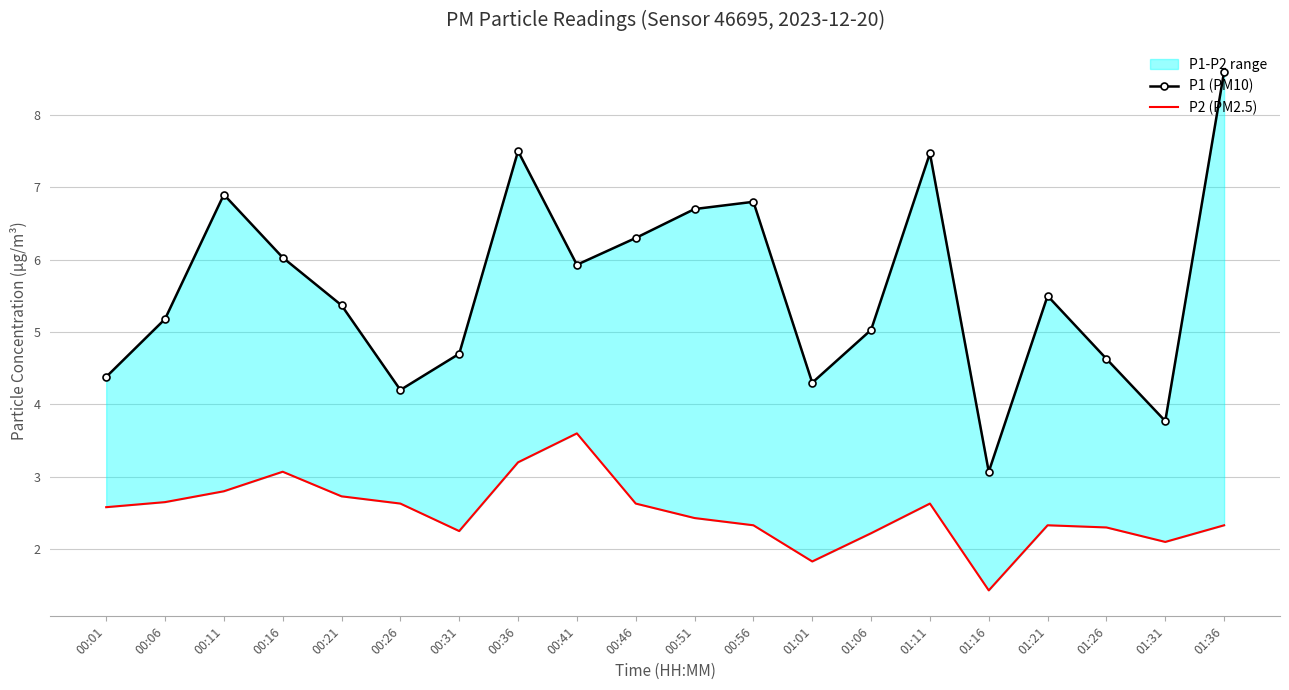

Rank the categories by P2 (PM2.5) value from lowest to highest.

01:16, 01:01, 01:31, 01:06, 00:31, 01:26, 00:56, 01:21, 01:36, 00:51, 00:01, 00:26, 00:46, 01:11, 00:06, 00:21, 00:11, 00:16, 00:36, 00:41